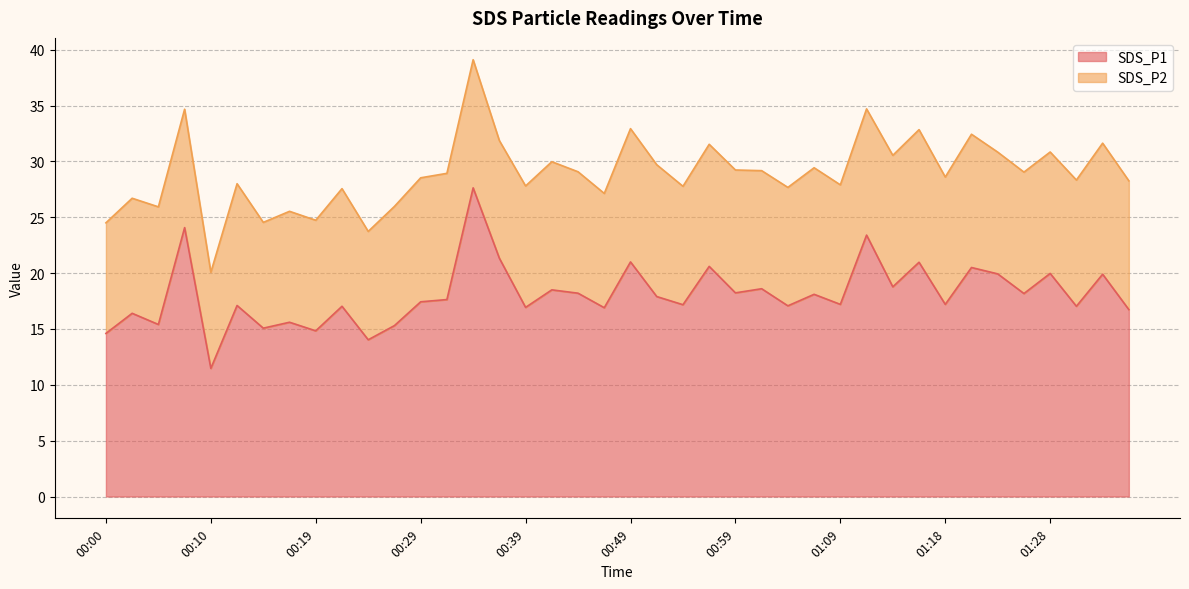

Between 00:29 and 00:02, which is larger?

00:29